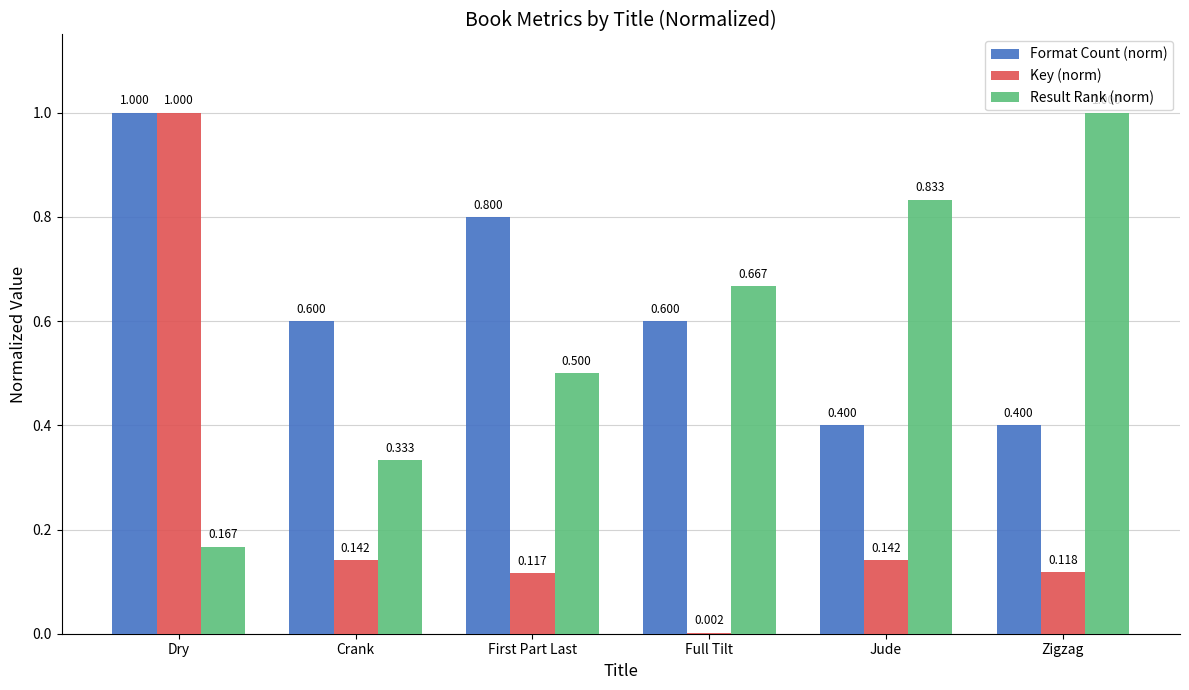

Is the value of Result Rank (norm) at Crank greater than the value of Format Count (norm) at Full Tilt?

No